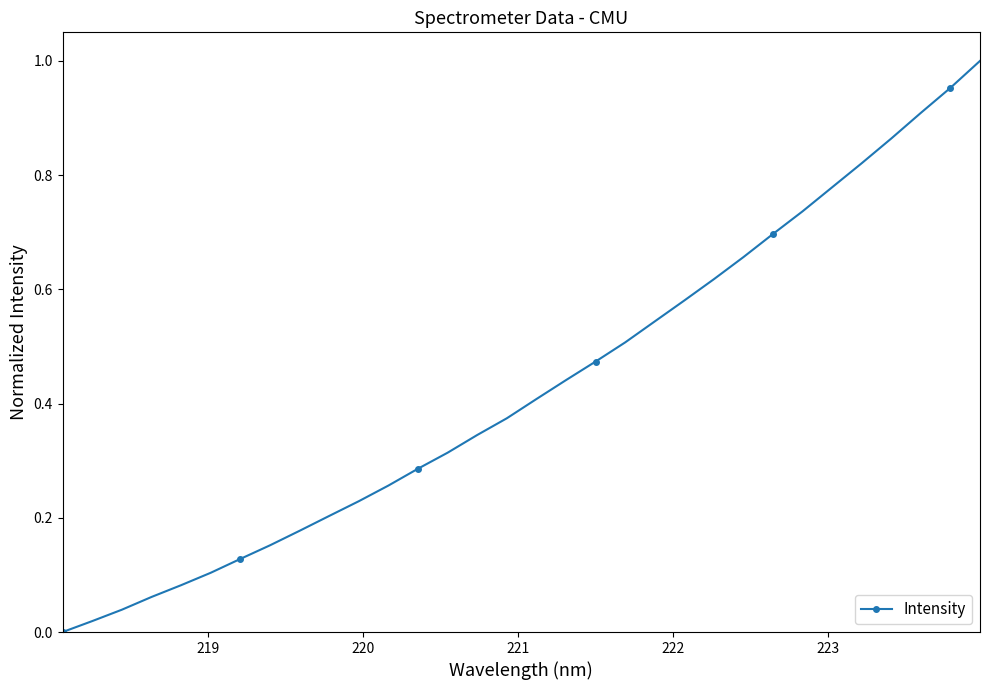

What is the sum of all values?

13.8